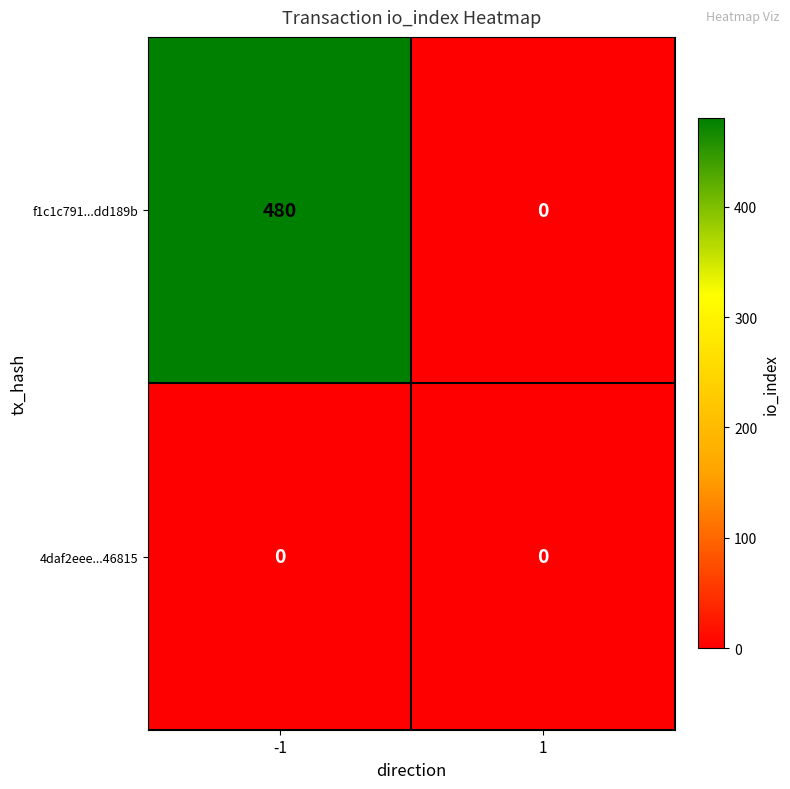

At which category is the sum across all series the highest?

-1